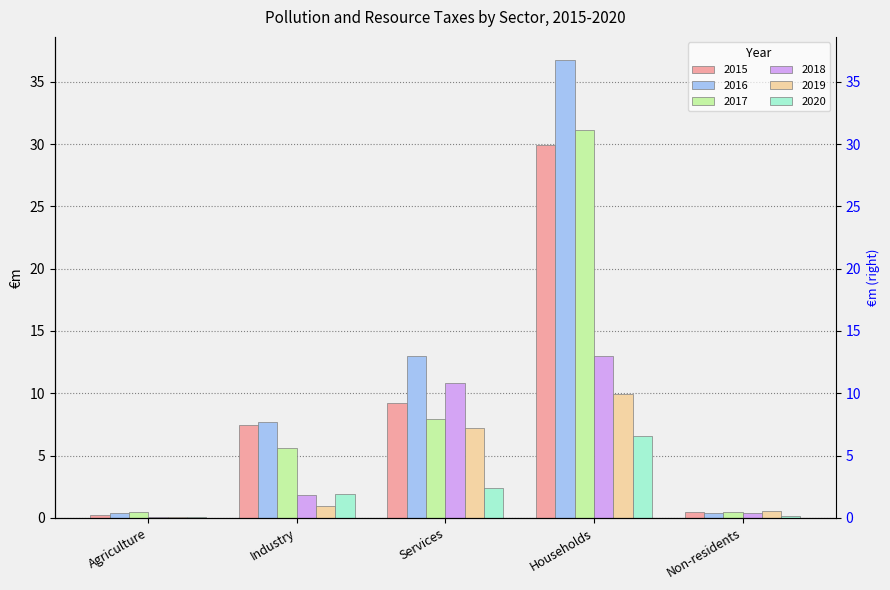

At which label does 2015 first exceed 7?

Industry